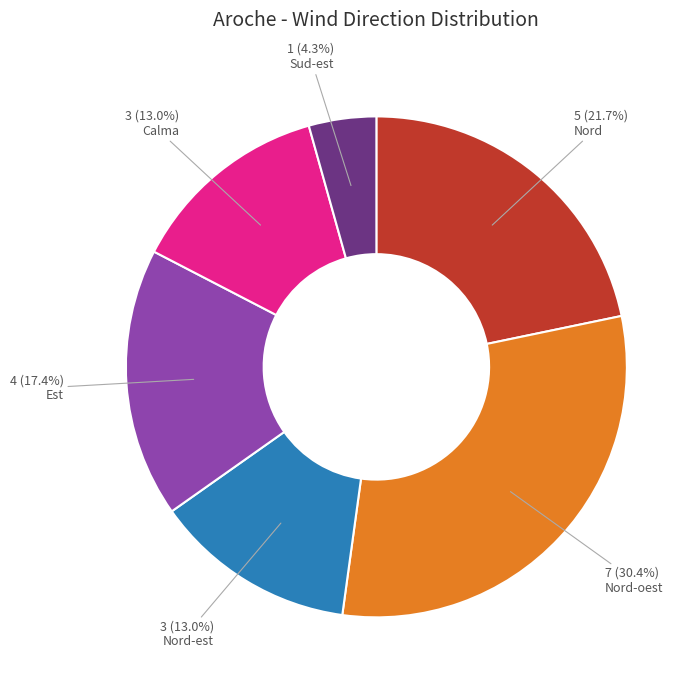

Is there any slice that represents more than half of the pie?

No